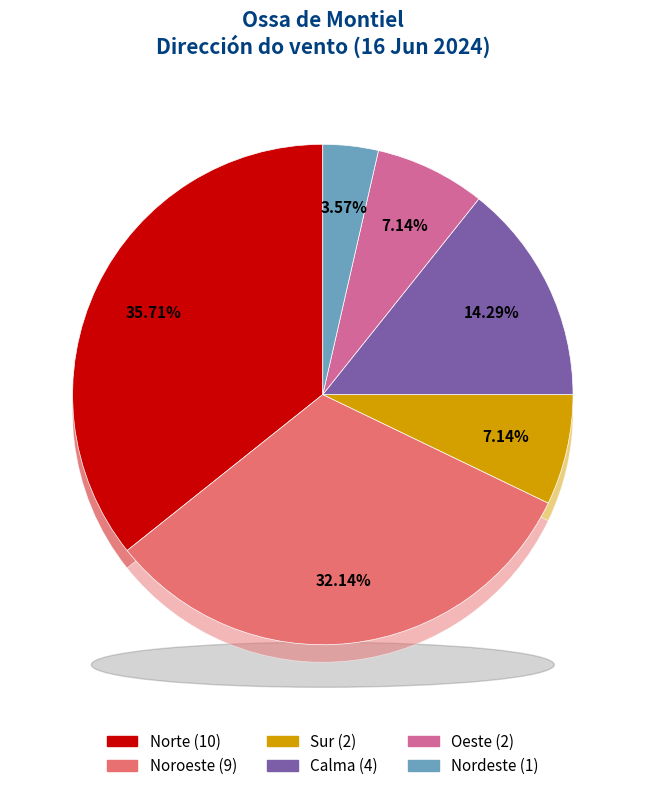

What portion of the pie excludes Calma?

85.7%